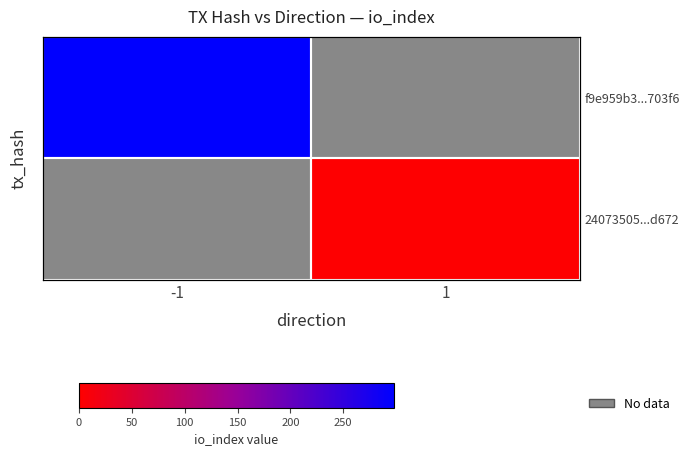

Count the number of data series in this chart.

2